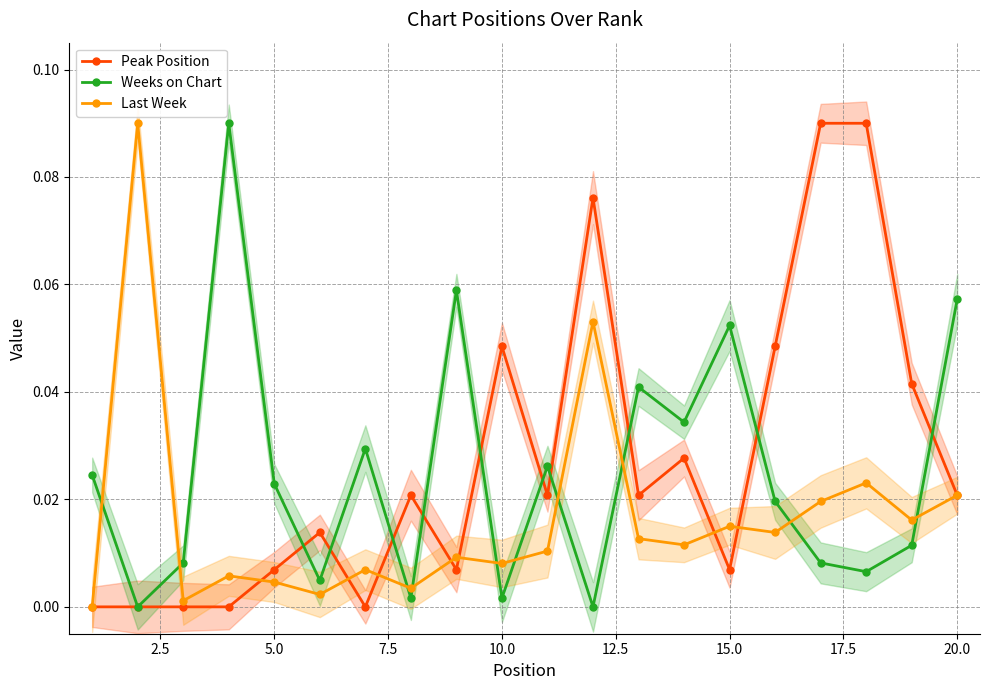

Which series ends up on top after the final intersection of Peak Position and Weeks on Chart?

Weeks on Chart